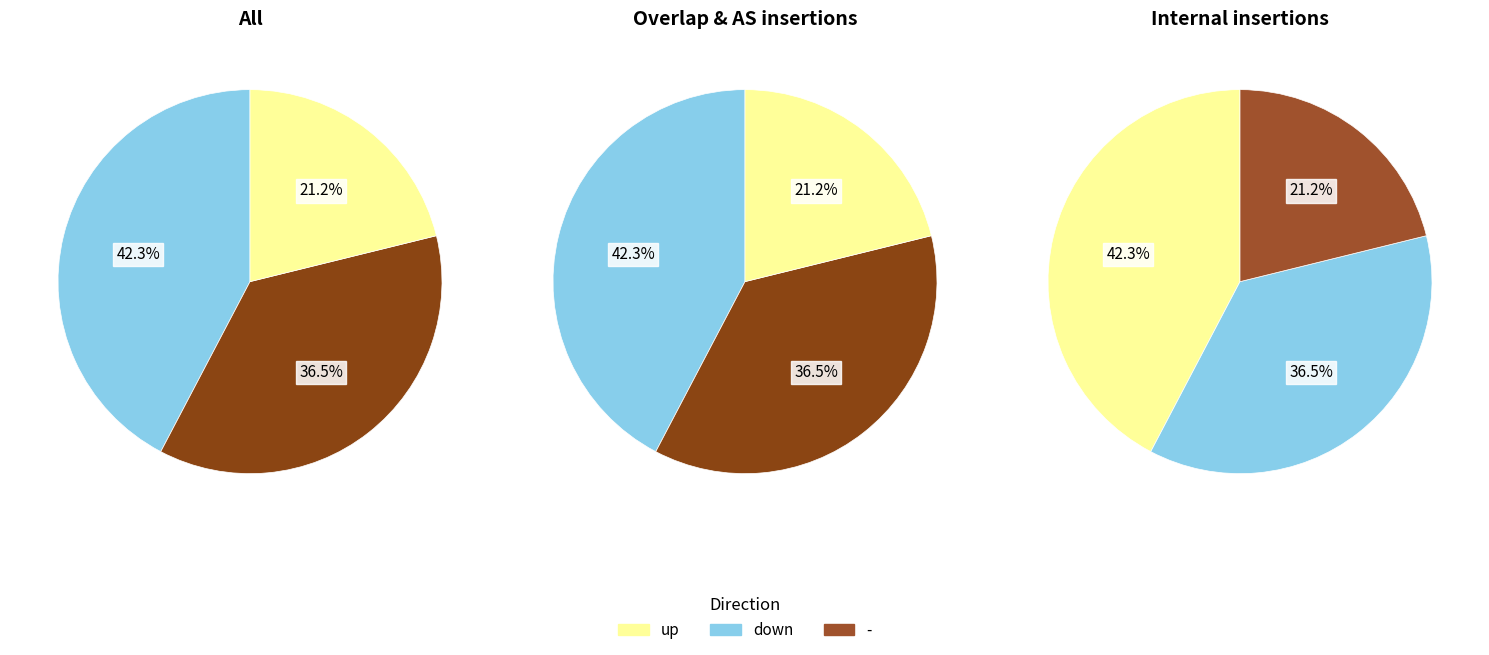

Approximately how many times larger is the value at - compared to down?

0.6